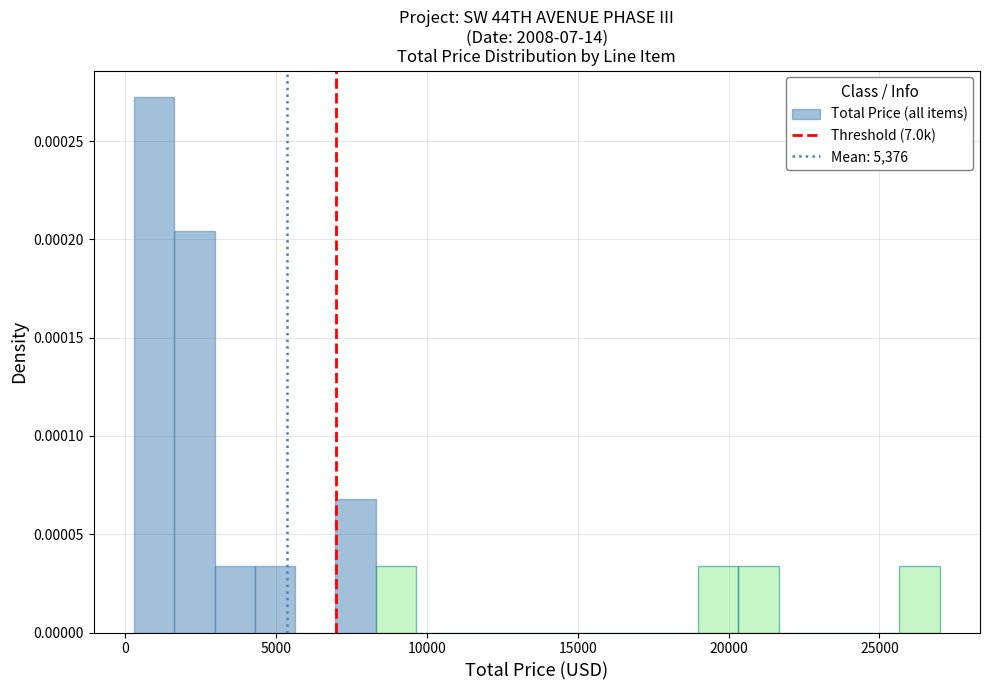

Read against the x-axis, roughly where is the centre of the tallest bar?

1000